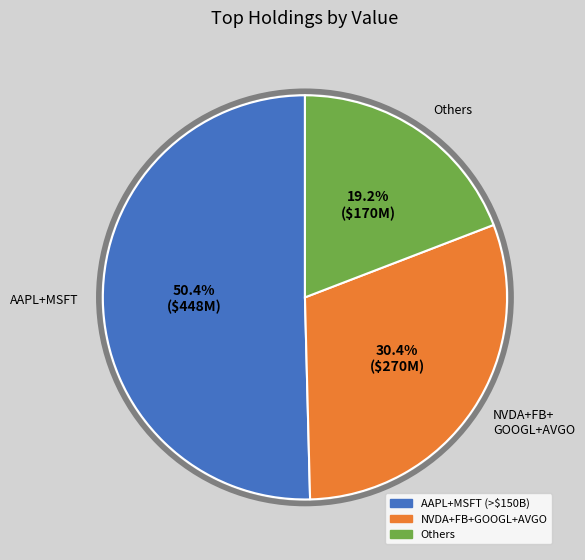

Is there a majority slice in this chart?

Yes